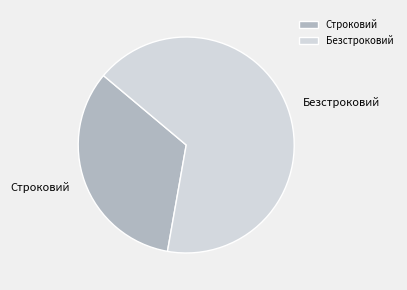

What is the largest slice in the pie chart?

Безстроковий